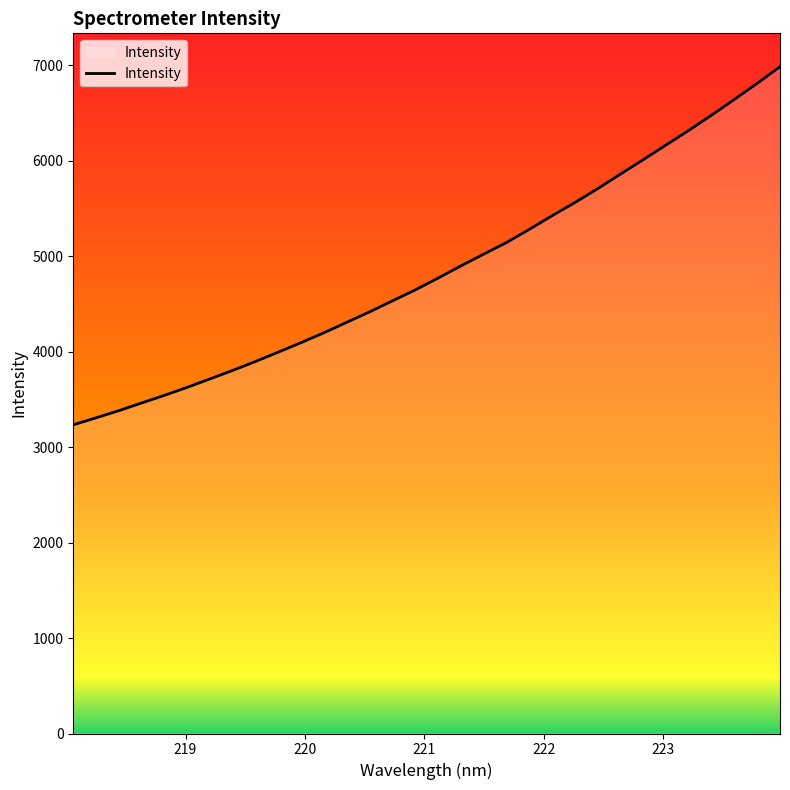

Reading left to right, list all the values displayed in this chart.

3233.2	3306.4	3381.5	3462.2	3542.2	3626.2	3714.9	3804.0	3898.1	3995.7	4095.3	4198.6	4308.3	4417.4	4533.0	4646.9	4770.8	4898.6	5021.6	5143.1	5281.1	5424.0	5561.7	5707.4	5859.6	6010.9	6164.8	6317.5	6477.1	6642.2	6809.8	6984.1